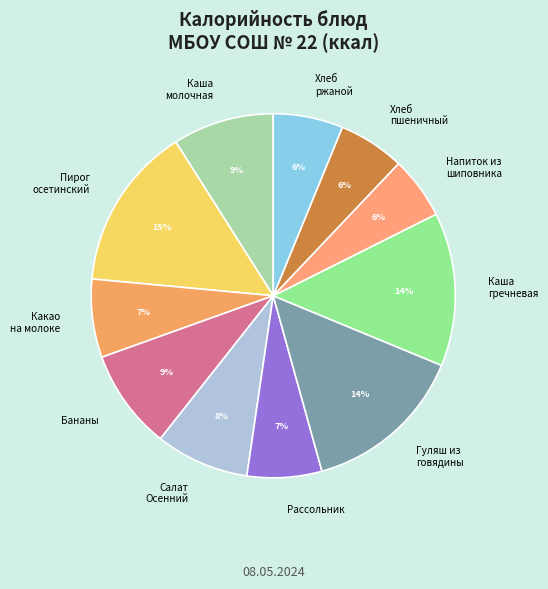

Combined, do Каша молочная and Хлеб пшеничный account for over 50%?

No